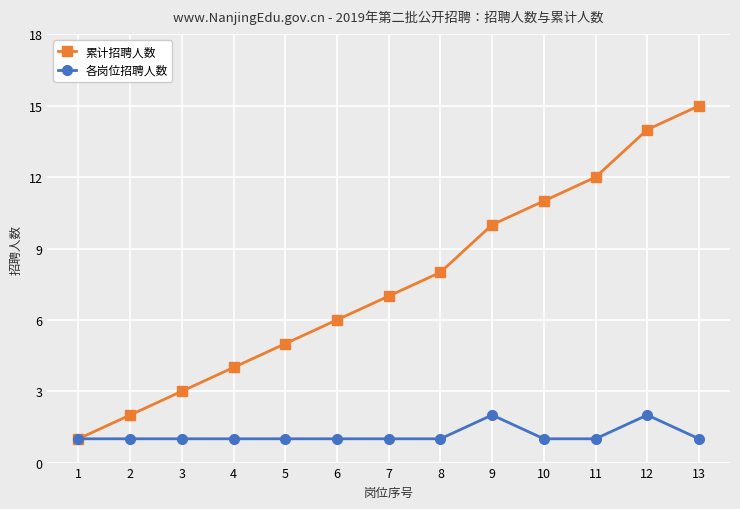

What is the value of the 各岗位招聘人数 point at the 2nd from the left?

1